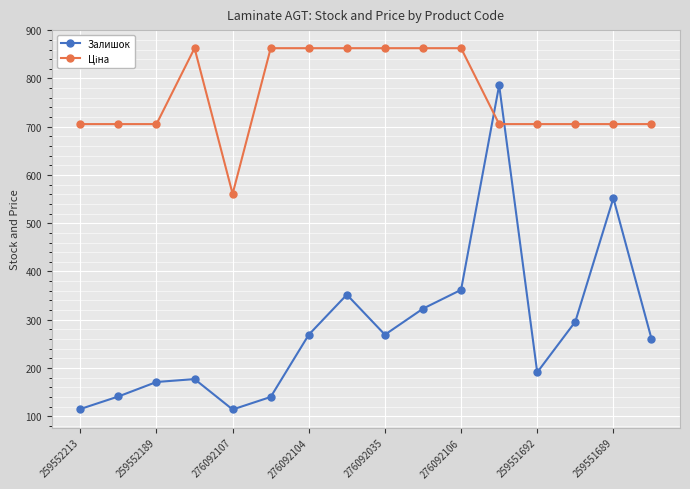

What is the difference between the maximum and second lowest values in the Залишок series?

671.0